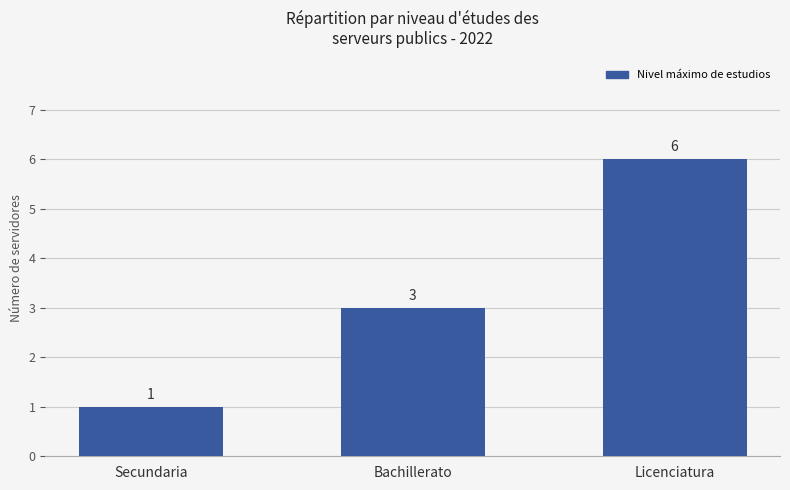

Reading left to right, extract all data points from this chart.

Secundaria=1	Bachillerato=3	Licenciatura=6